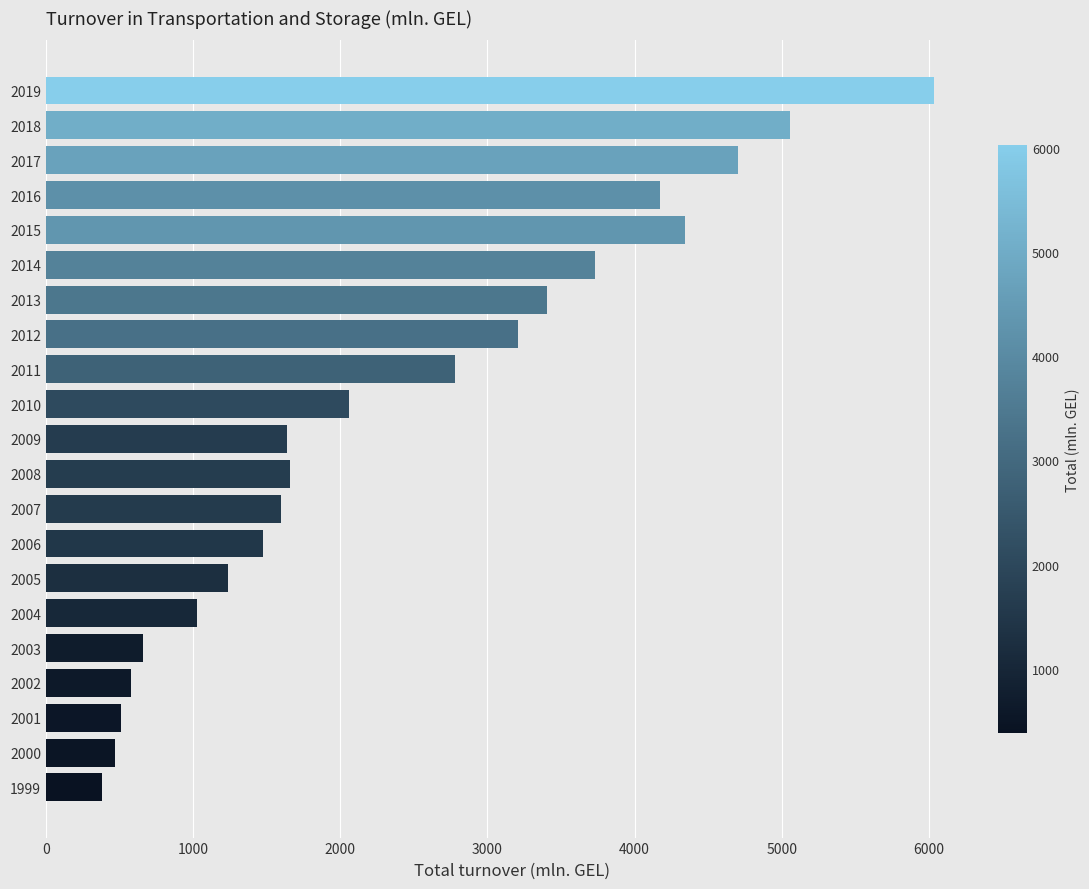

Approximately how many times larger is the value at 2010 compared to 2013?

0.6